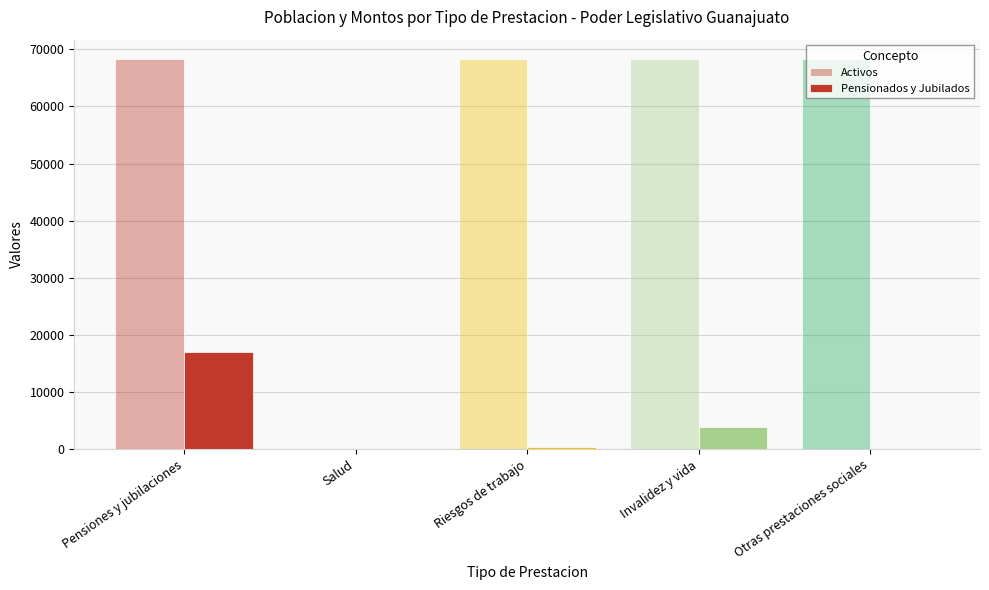

How many distinct data groups are displayed?

2